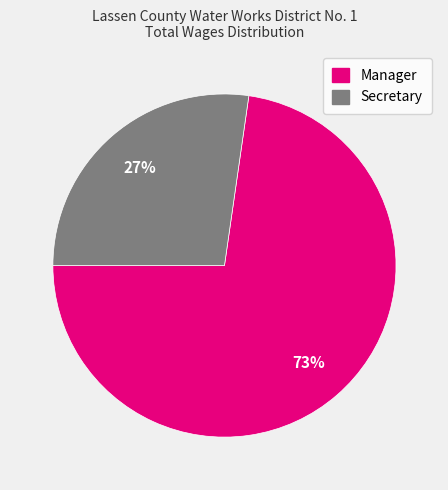

To the nearest percent, what percentage of the pie is Manager?

73%